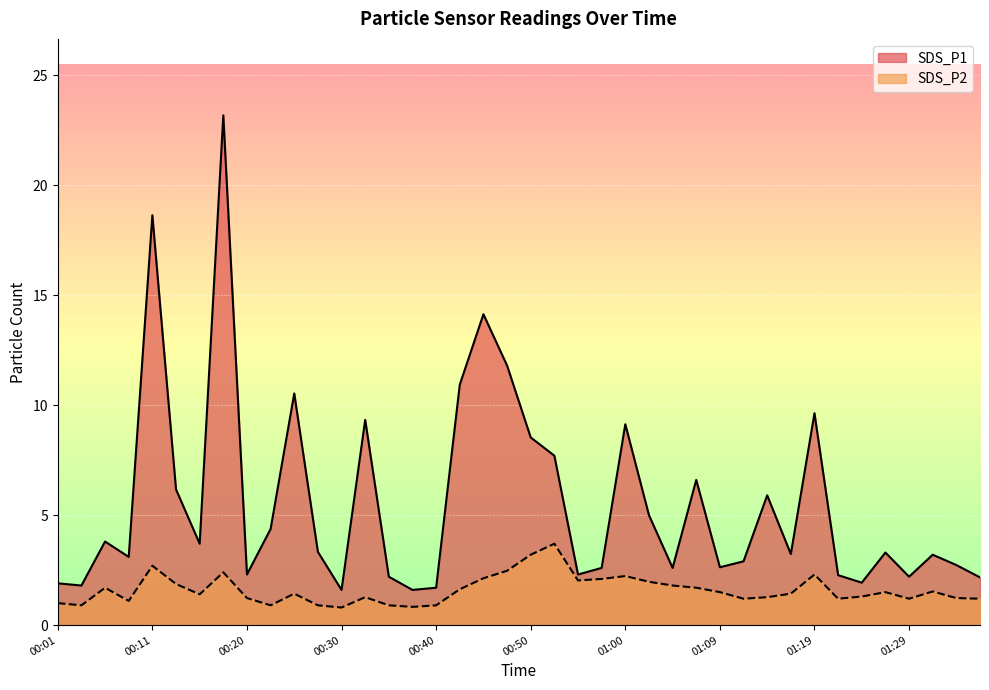

Where does the SDS_P1 series first go above 3?

00:06